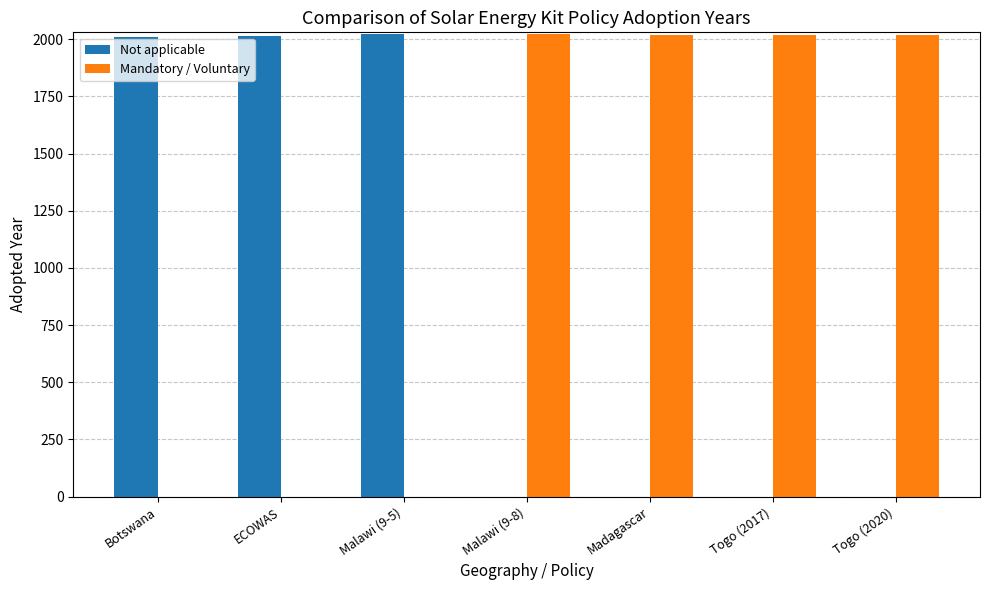

Is it true that Not applicable equals 0 at Togo (2017)?

True